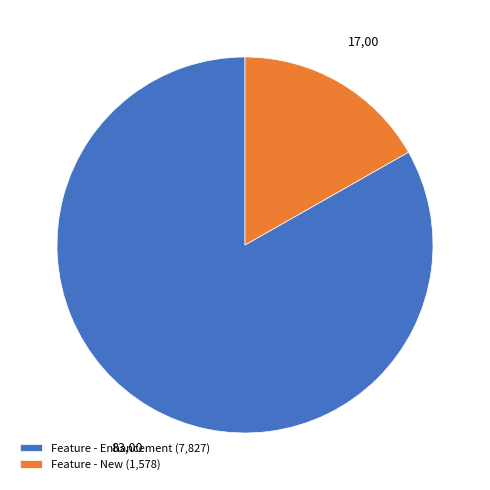

Do Feature - New (1,578) and Feature - Enhancement (7,827) together represent more than half of the pie?

Yes